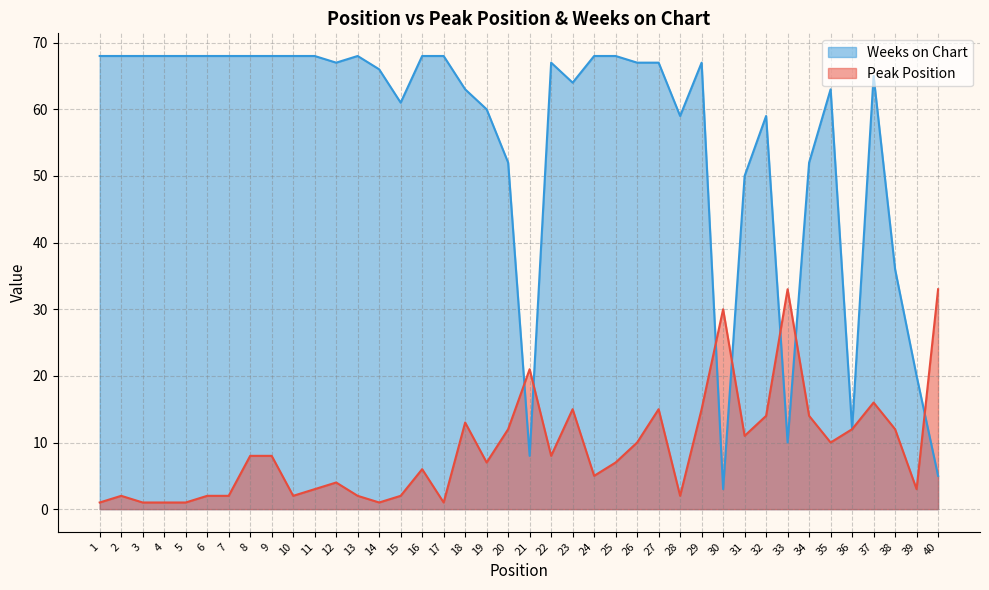

Which label corresponds to the largest value in the chart?

1